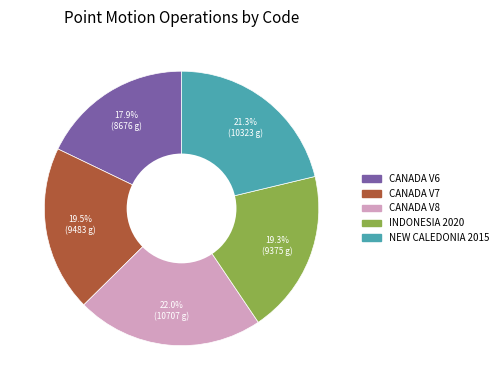

Is there a majority slice in this chart?

No